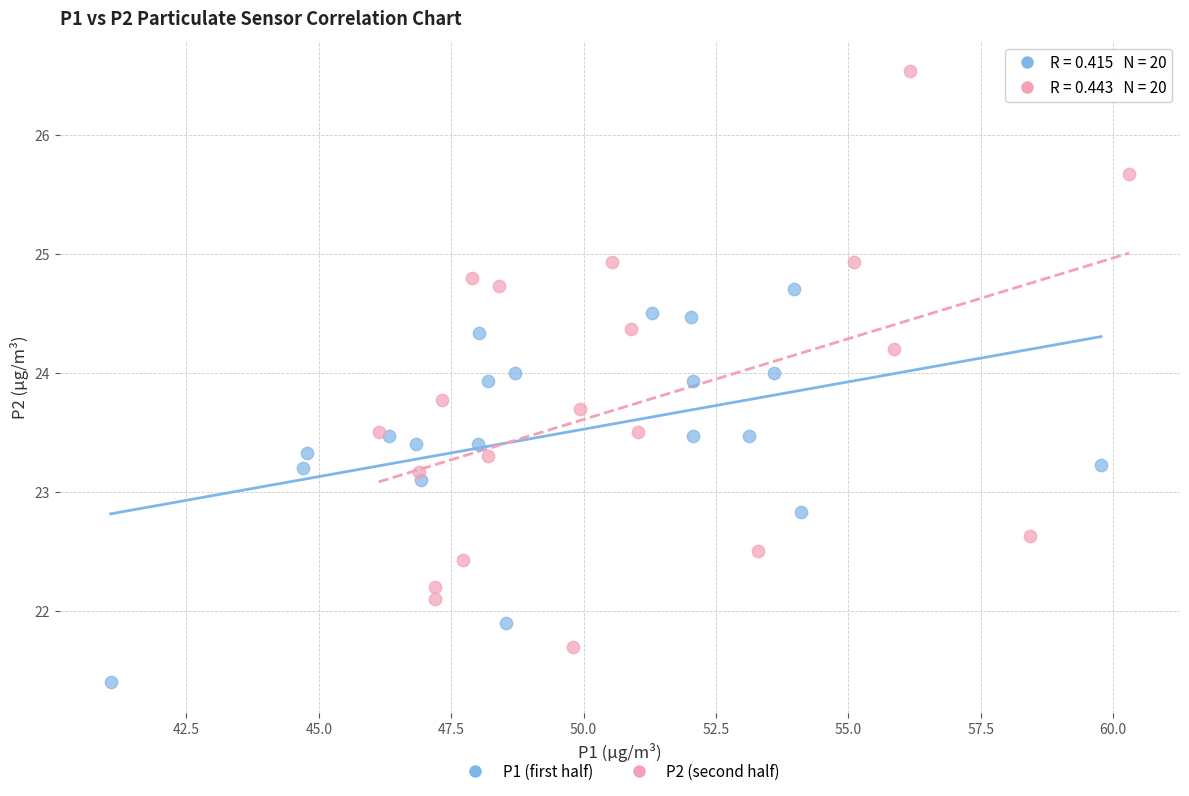

Which series reaches the minimum Y coordinate?

P1 (first half)